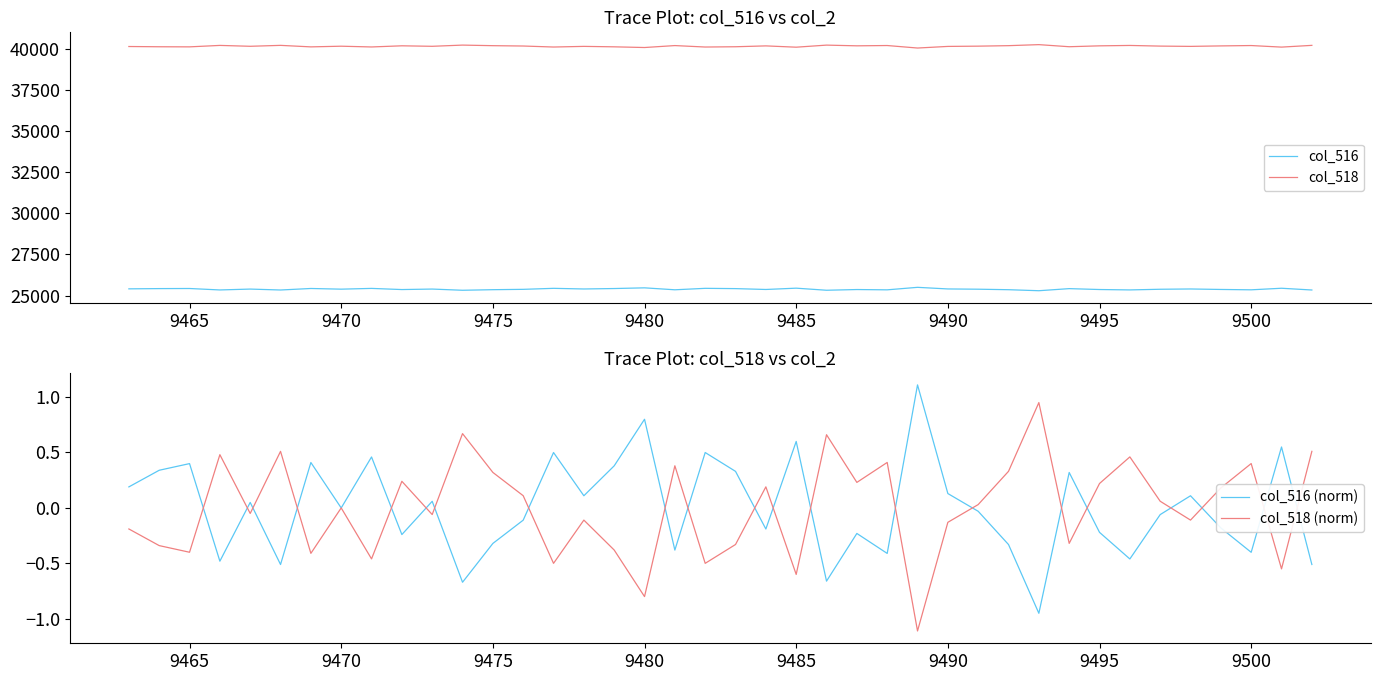

Which series has the widest spread of values?

col_516